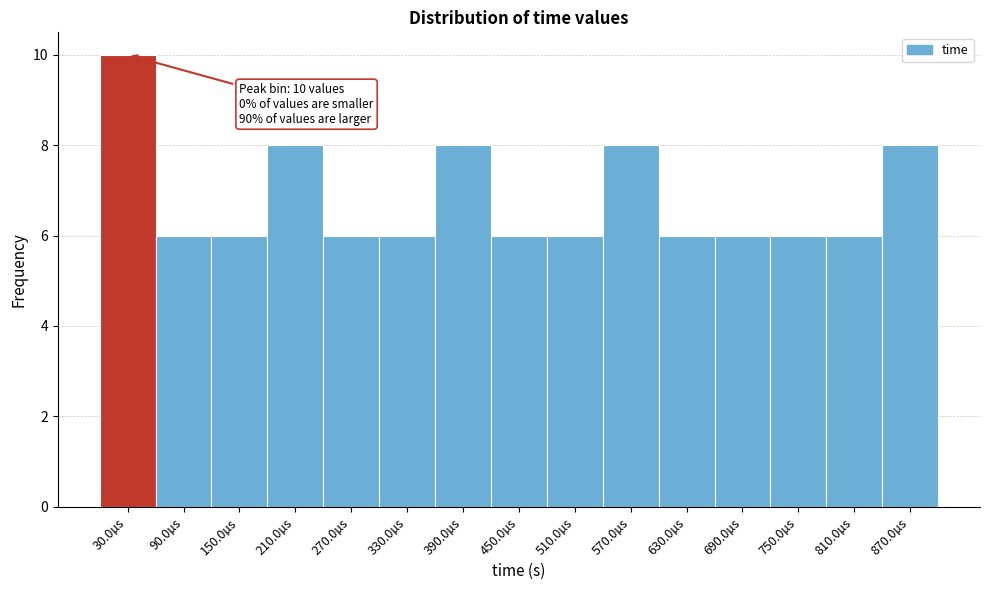

Reading left to right, list all the values displayed in this chart.

10	6	6	8	6	6	8	6	6	8	6	6	6	6	8